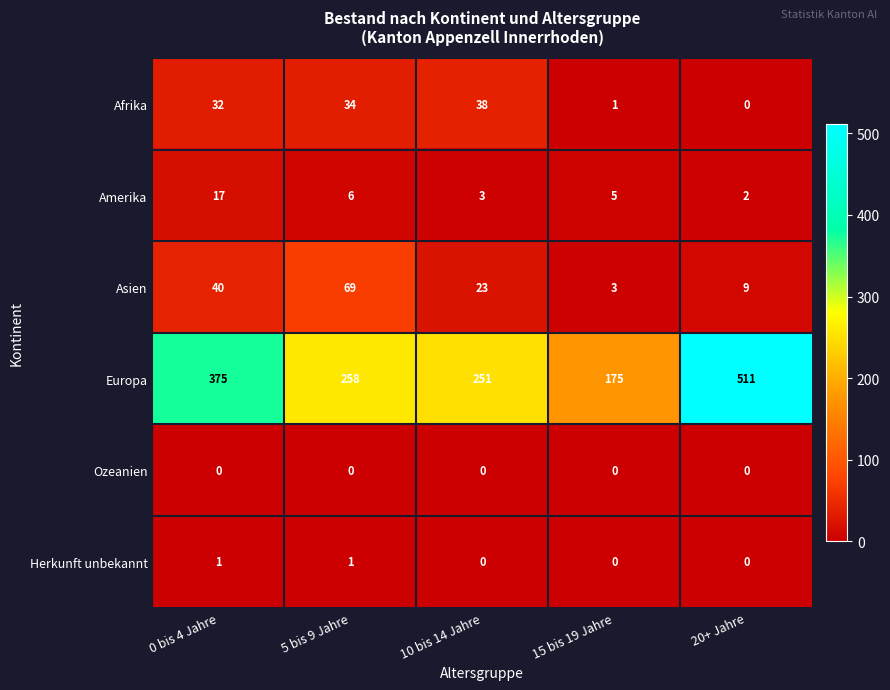

Reading left to right, transcribe all the data shown in this chart.

Afrika: 32	34	38	1	0
Amerika: 17	6	3	5	2
Asien: 40	69	23	3	9
Europa: 375	258	251	175	511
Ozeanien: 0	0	0	0	0
Herkunft unbekannt: 1	1	0	0	0